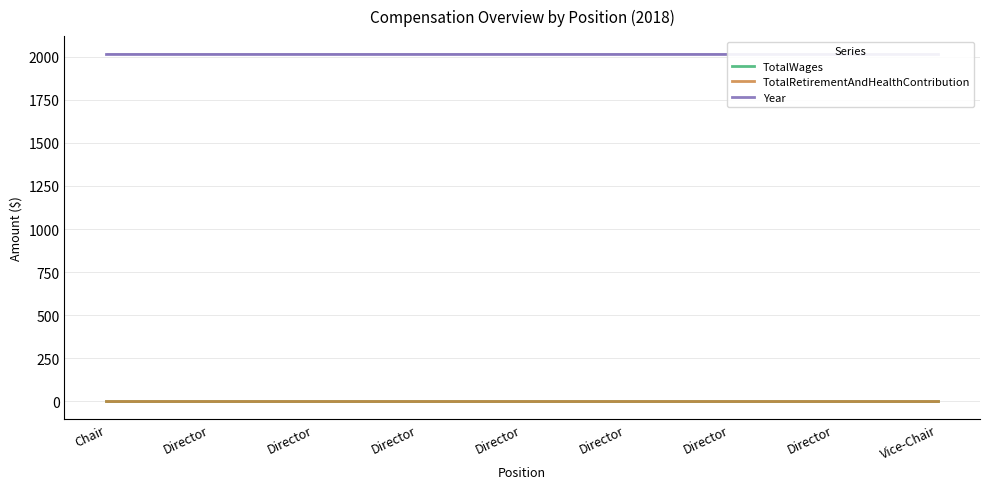

Does the chart display data point markers on the line(s)?

No